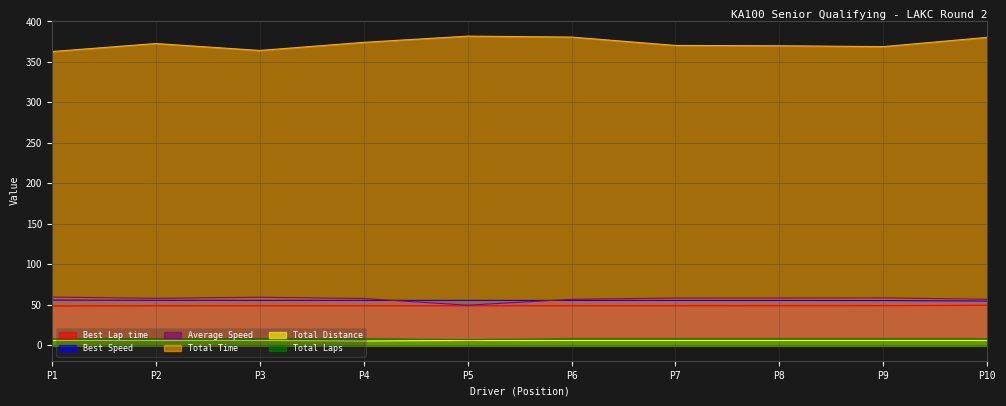

What is the sum of the Average Speed values at P6 and P10?

113.5